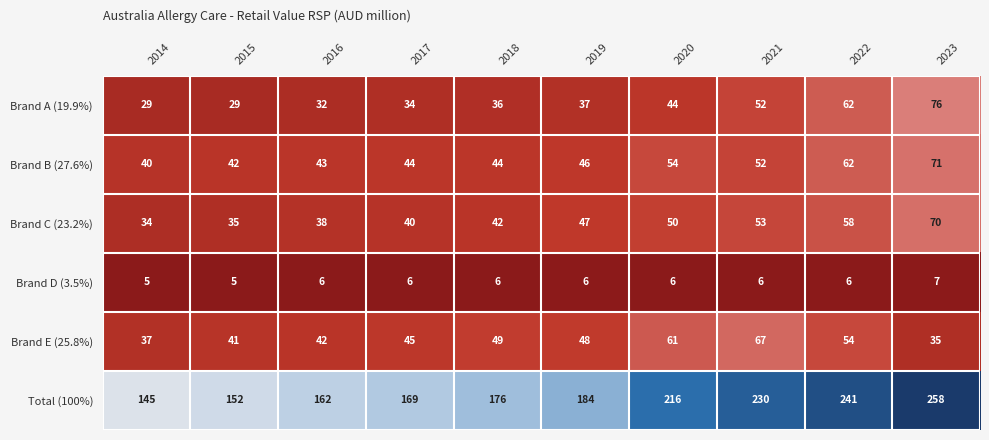

Which series has the largest range (max minus min)?

Total (100%)